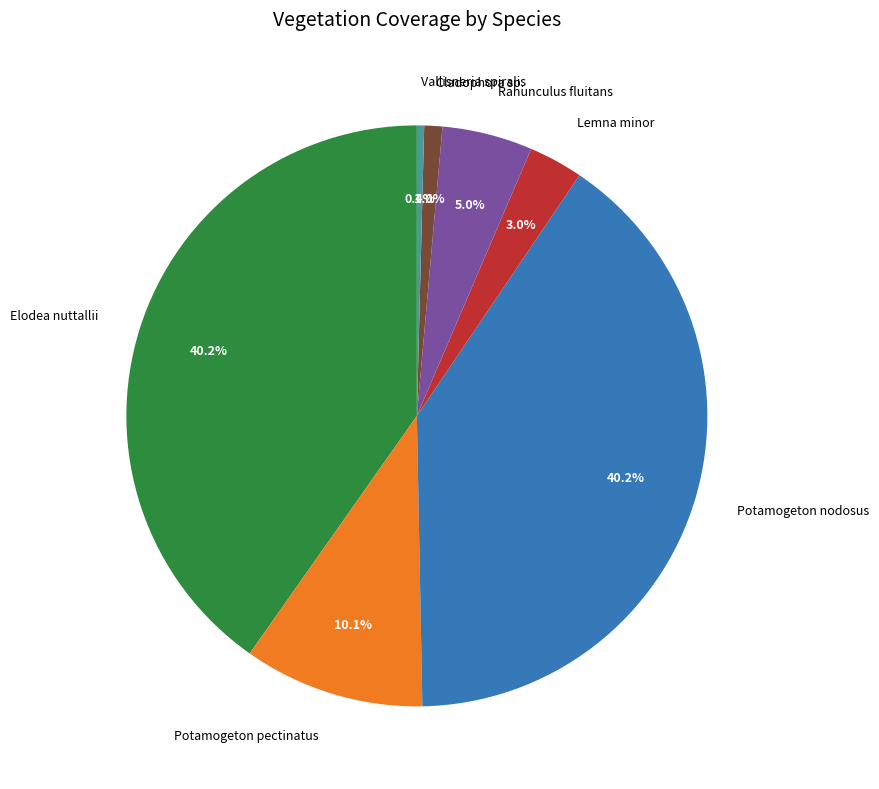

Is the sum of Cladophora sp. and Potamogeton pectinatus greater than half?

No